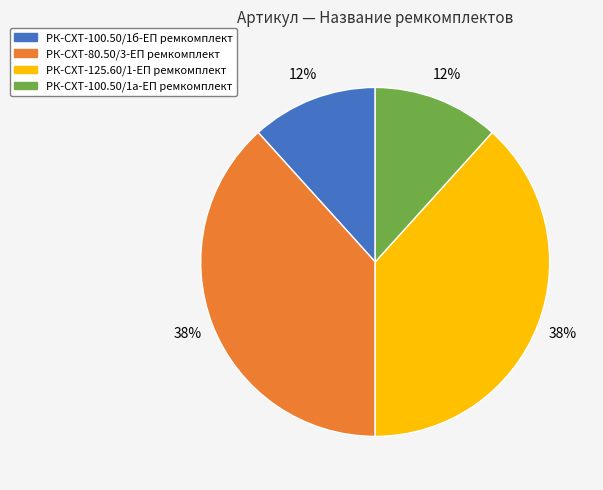

Combined, do РК-СХТ-100.50/1а-ЕП ремкомплект and РК-СХТ-100.50/1б-ЕП ремкомплект account for over 50%?

No